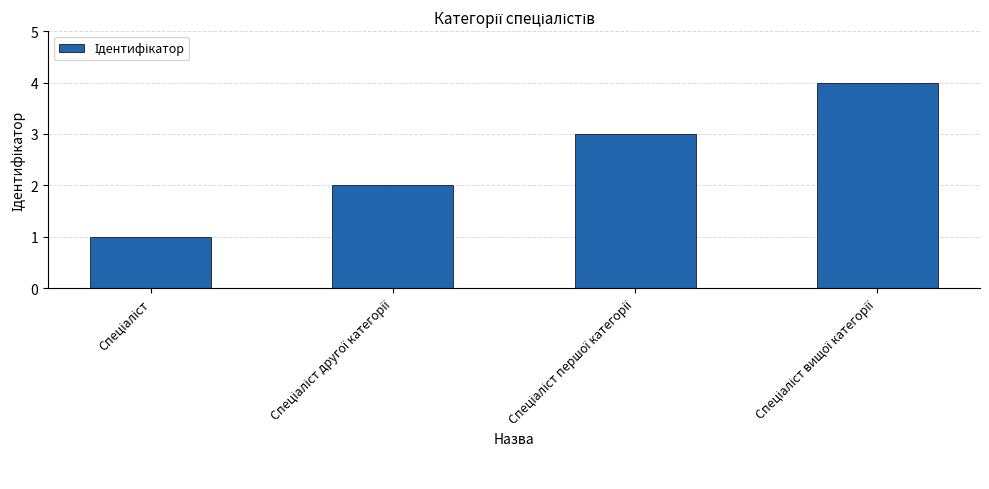

What is the sum of all values?

10